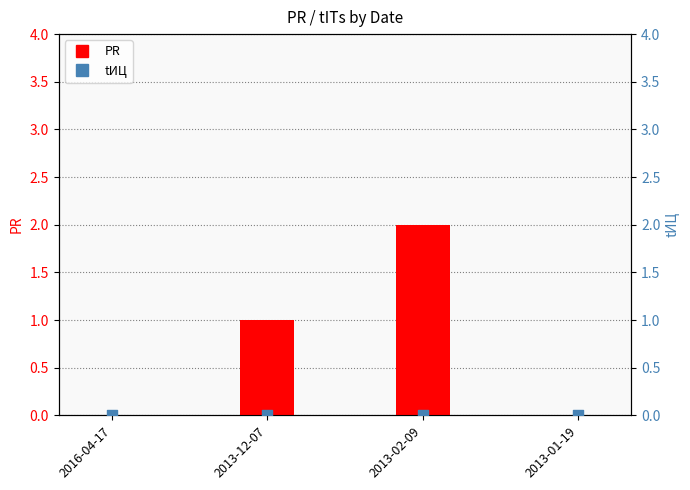

At how many categories does at least one series exceed 1?

1